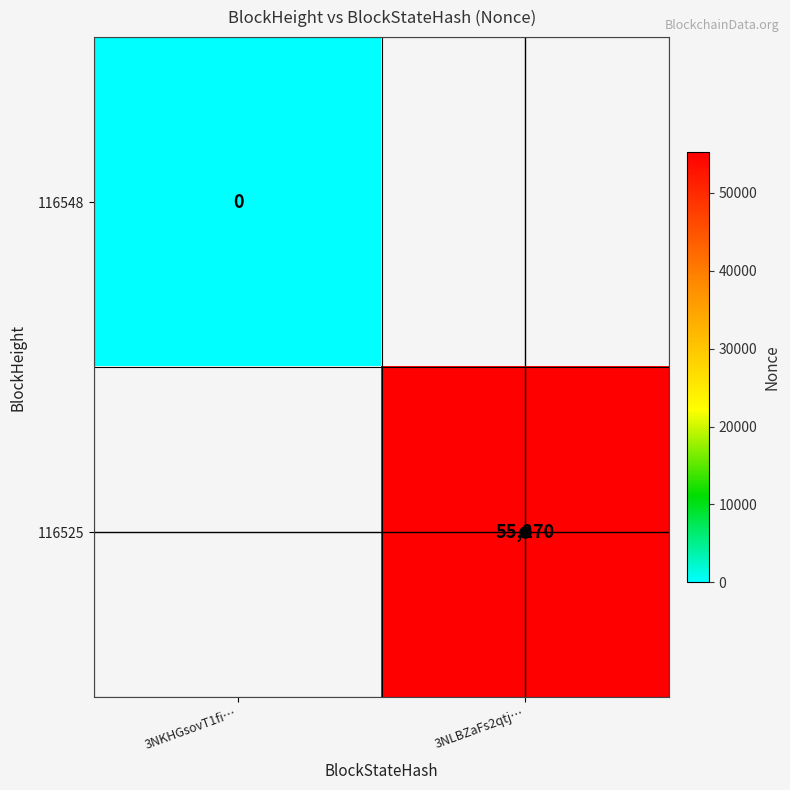

At 3NLBZaFs2qtj…, list the series in order from largest to smallest.

116548, 116525